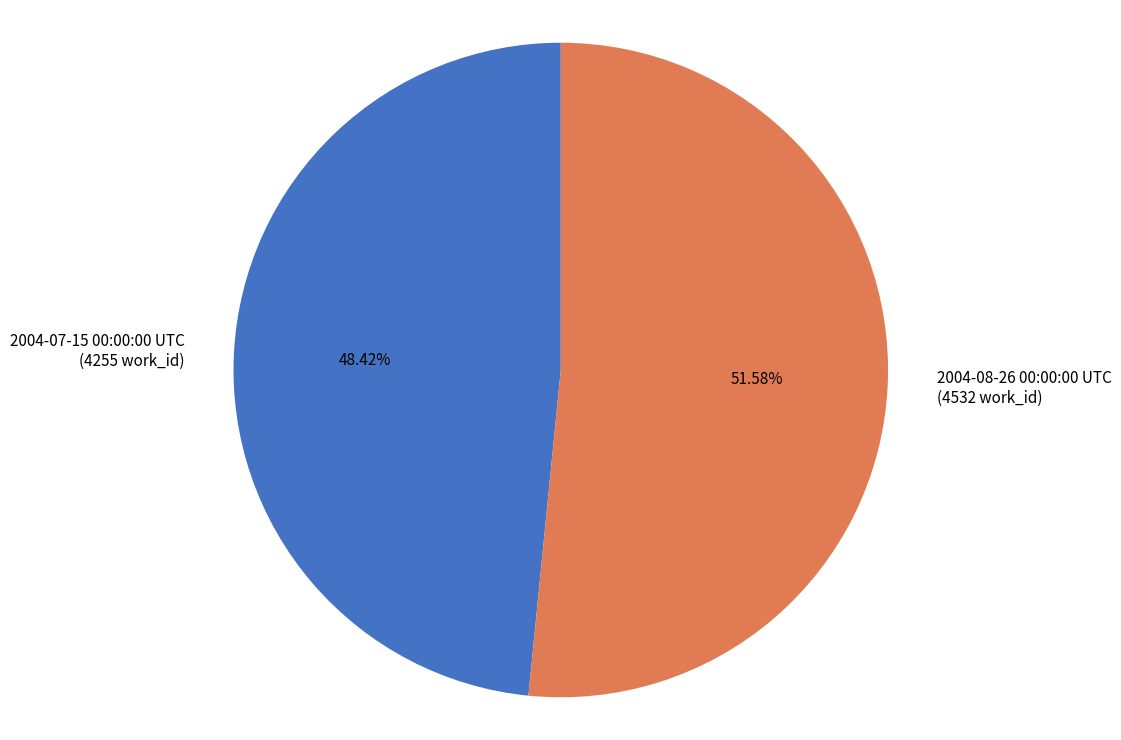

True or false: 2004-07-15 00:00:00 UTC accounts for 48% of the total.

True